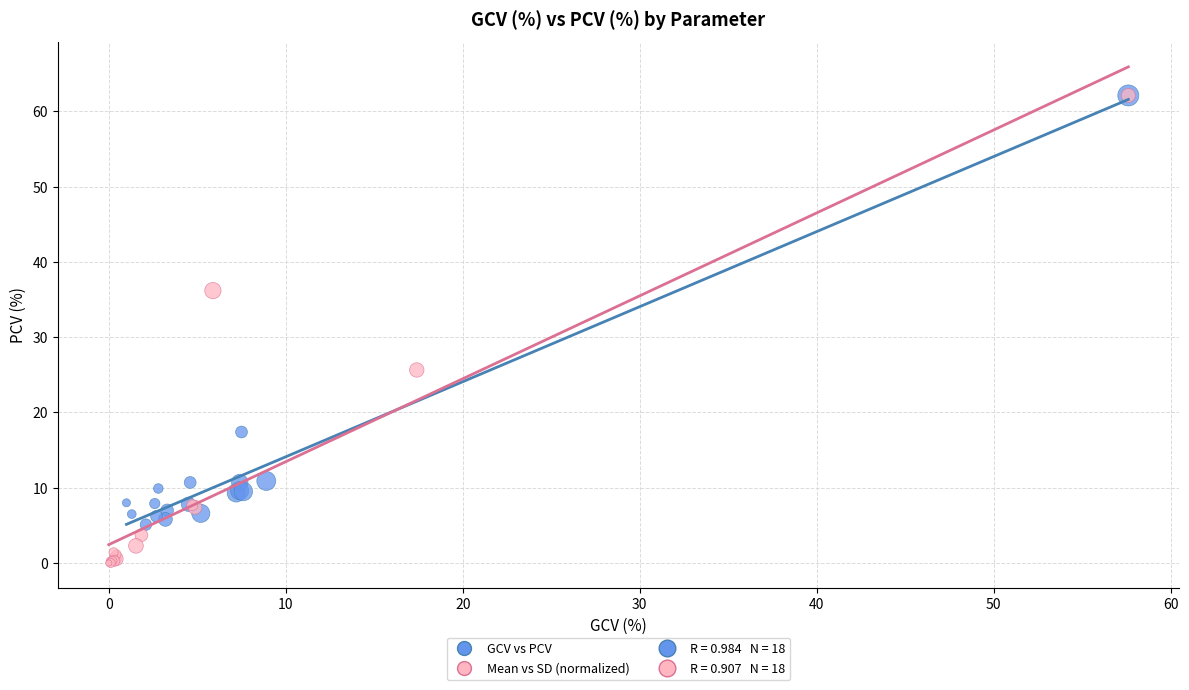

Which series has the widest spread of Y values?

Mean vs SD (normalized)